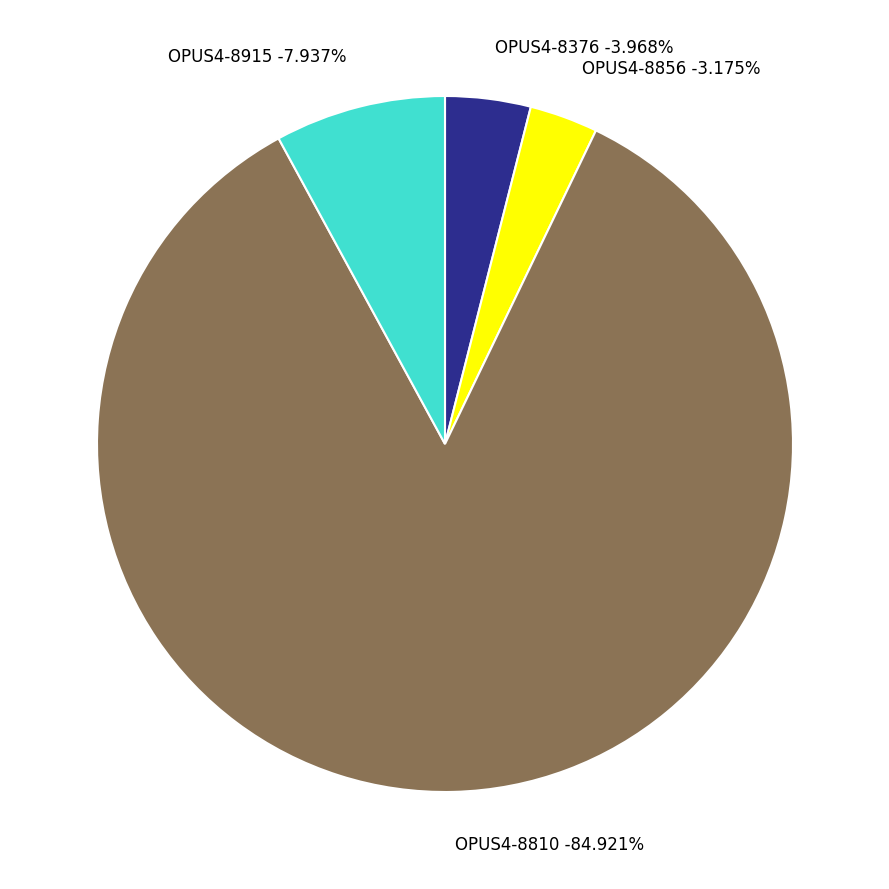

To the nearest percent, what portion does OPUS4-8915 represent?

8%